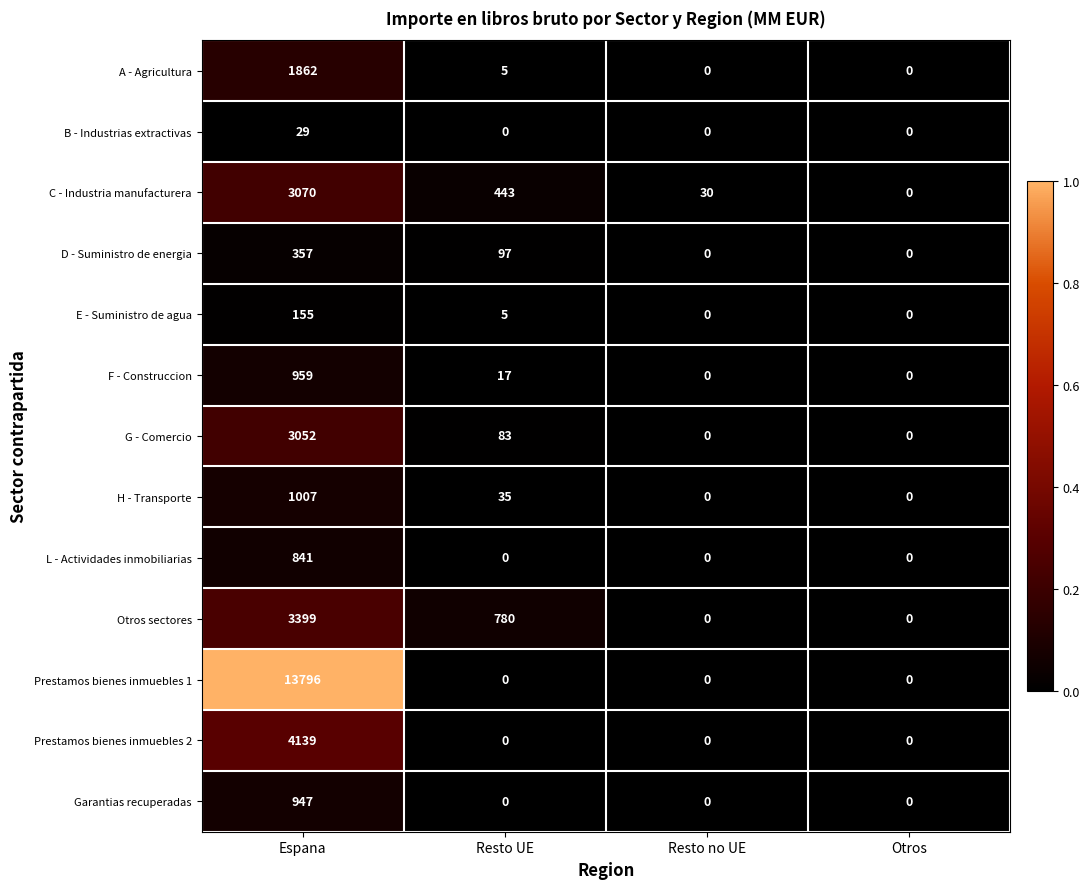

Rank the series at Espana from lowest to highest value.

B - Industrias extractivas, E - Suministro de agua, D - Suministro de energia, L - Actividades inmobiliarias, Garantias recuperadas, F - Construccion, H - Transporte, A - Agricultura, G - Comercio, C - Industria manufacturera, Otros sectores, Prestamos bienes inmuebles 2, Prestamos bienes inmuebles 1